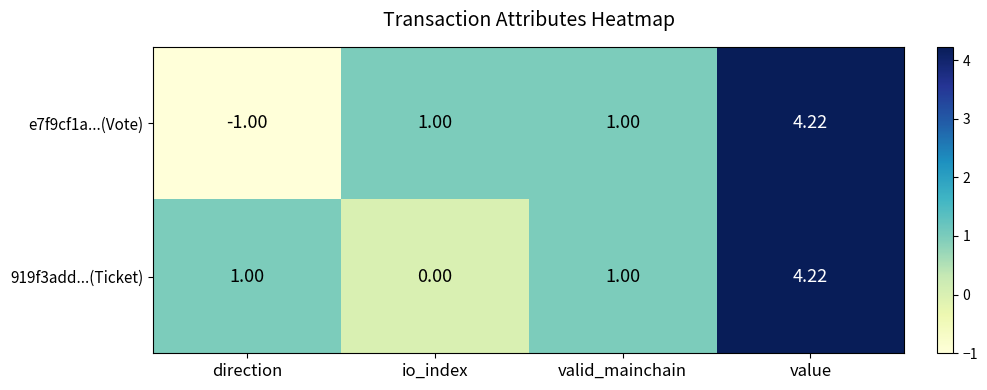

How many data points does each series have?

4